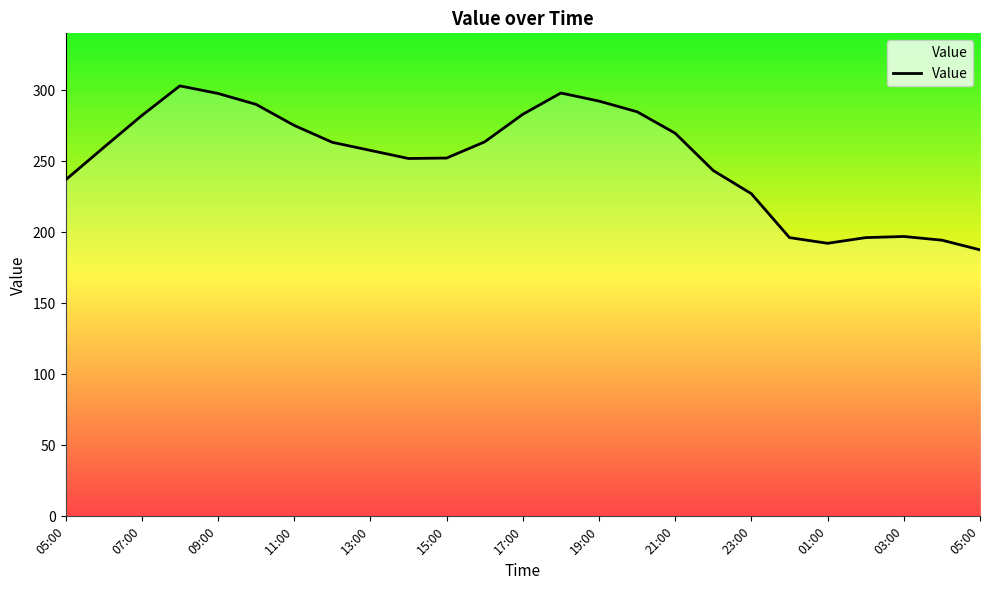

What is the smallest value displayed?

187.6